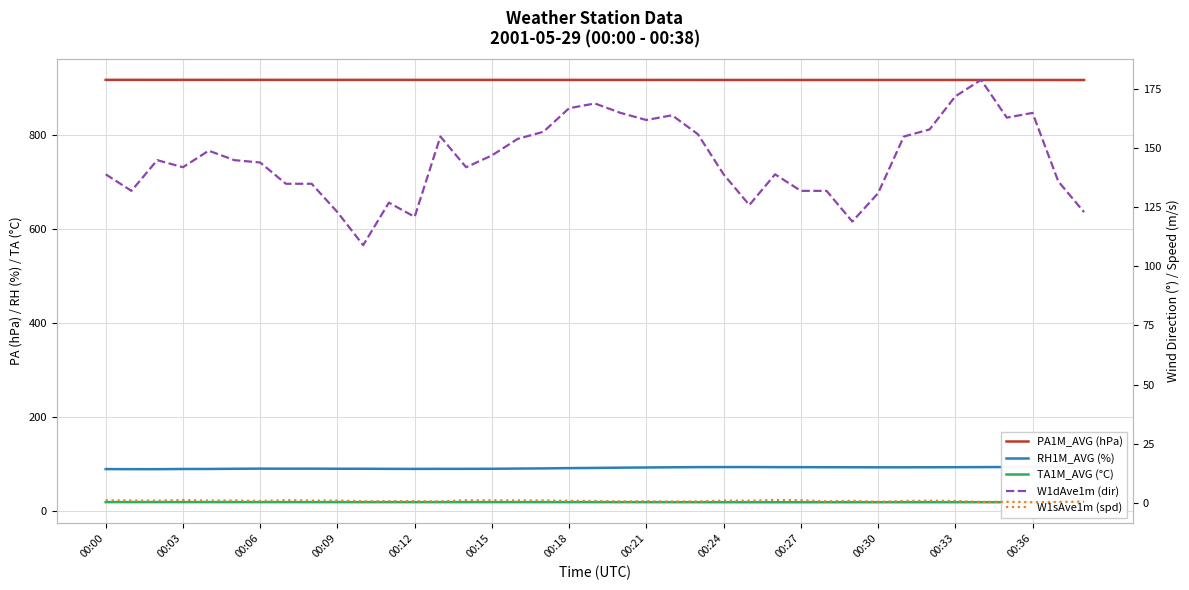

What is the label of the 26th point from the right?

13